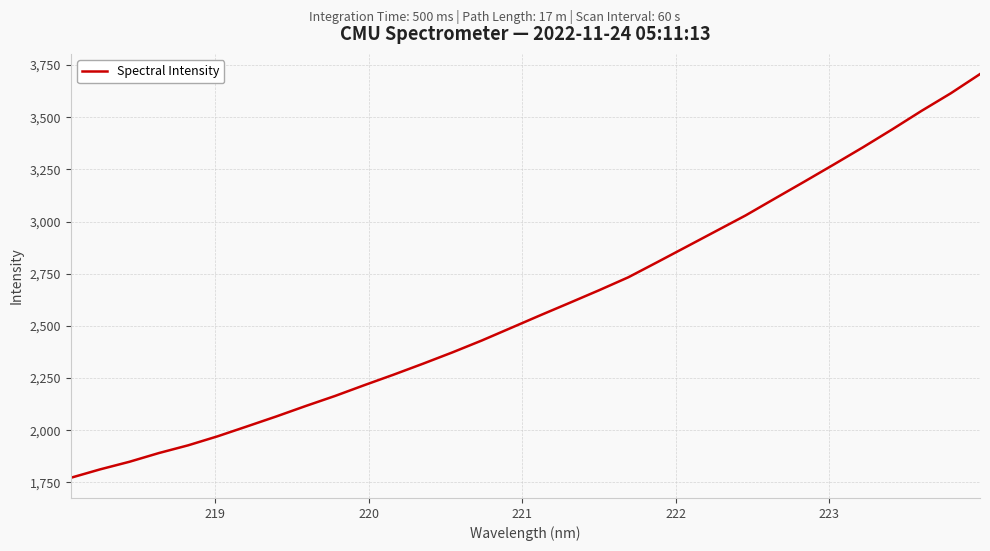

What is the maximum value shown in the chart?

3707.0